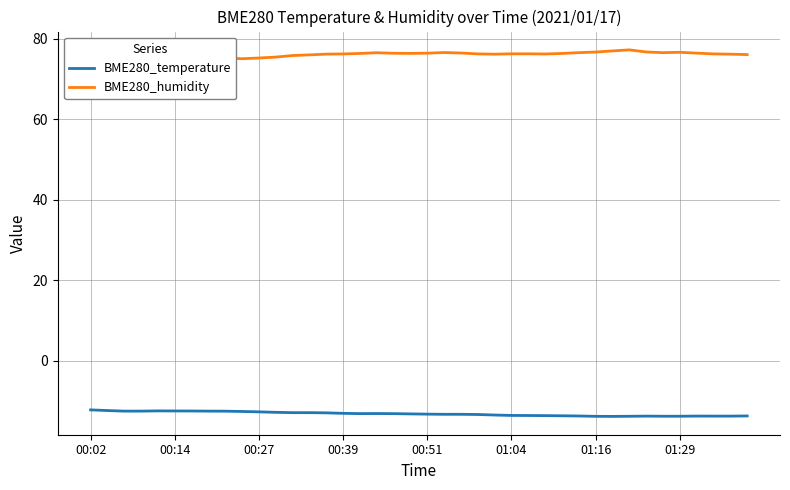

What is the approximate value of BME280_temperature at 38?

-13.7